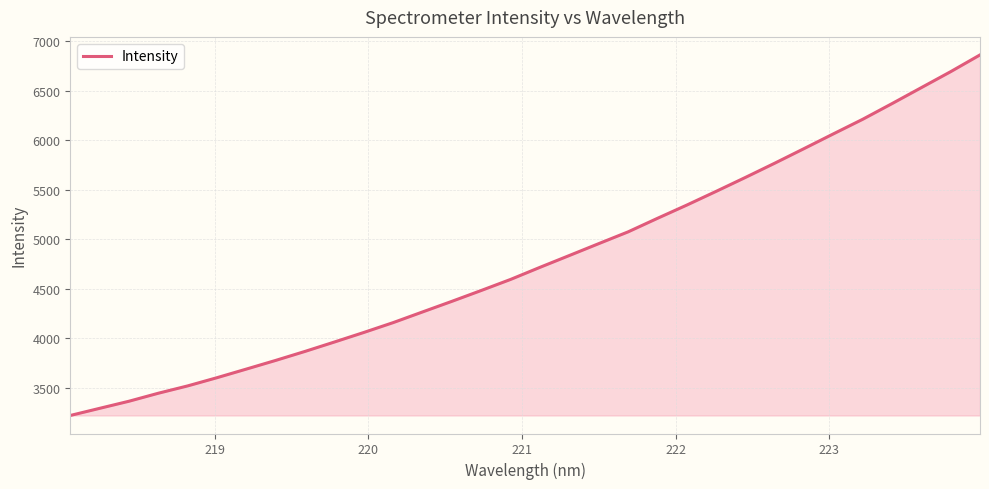

What is the difference between the maximum and minimum values?

3641.4